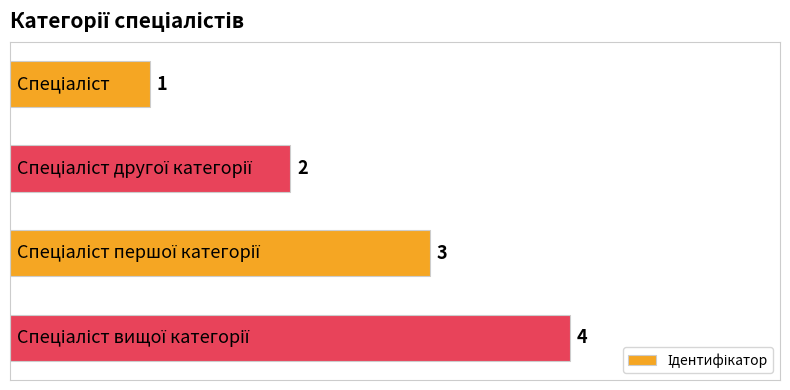

At which category does the chart reach its peak across all series?

3.0